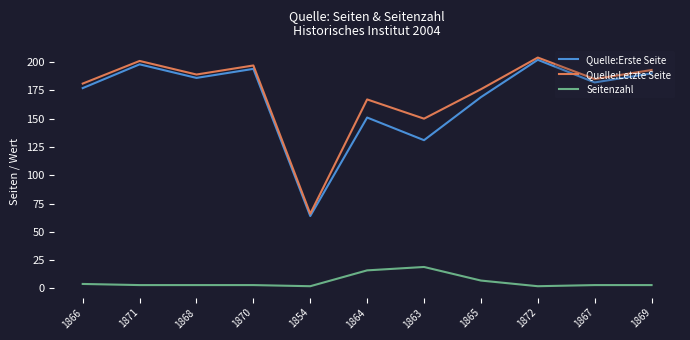

What are all the series names shown in the legend?

Quelle:Erste Seite, Quelle:Letzte Seite, Seitenzahl